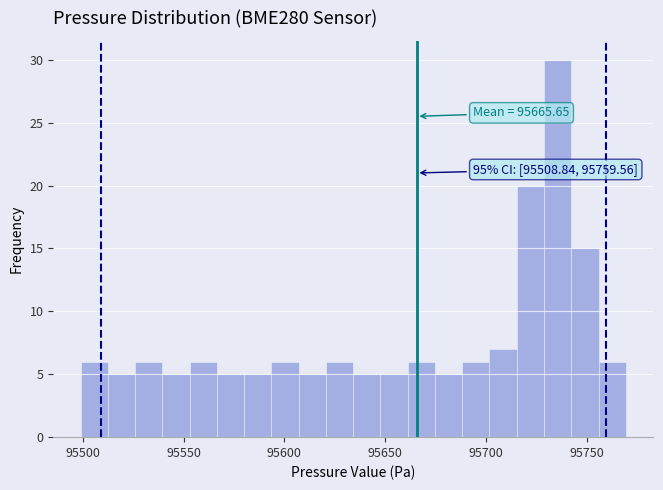

Read against the x-axis, roughly where is the centre of the tallest bar?

95735